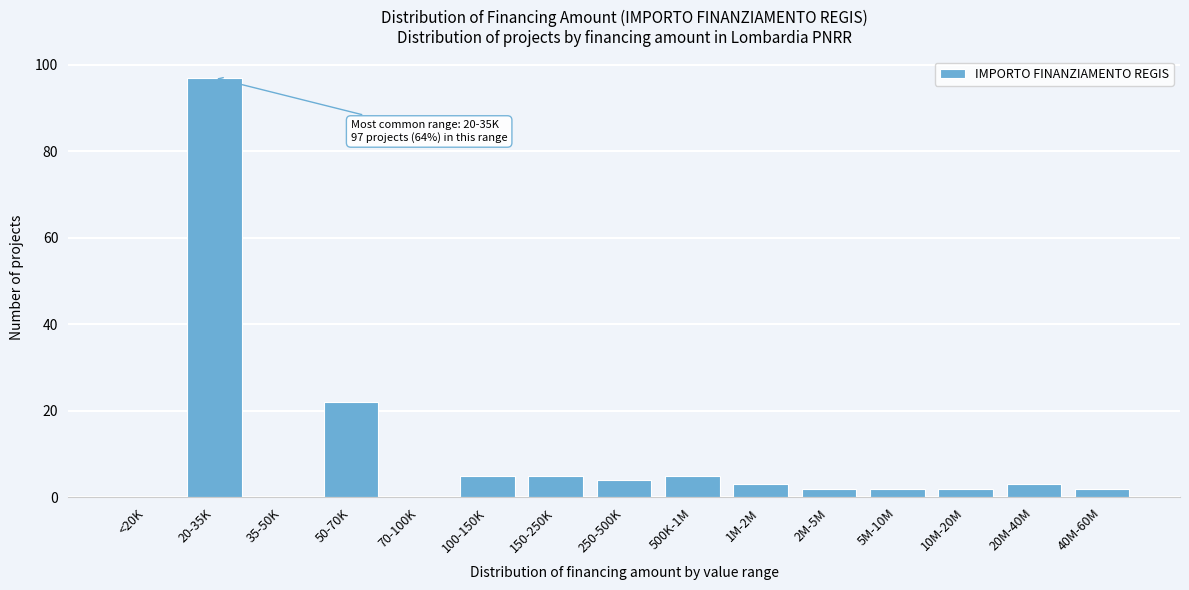

Reading right to left, what are all the values shown in this chart?

40M-60M=2	20M-40M=3	10M-20M=2	5M-10M=2	2M-5M=2	1M-2M=3	500K-1M=5	250-500K=4	150-250K=5	100-150K=5	70-100K=0	50-70K=22	35-50K=0	20-35K=97	<20K=0